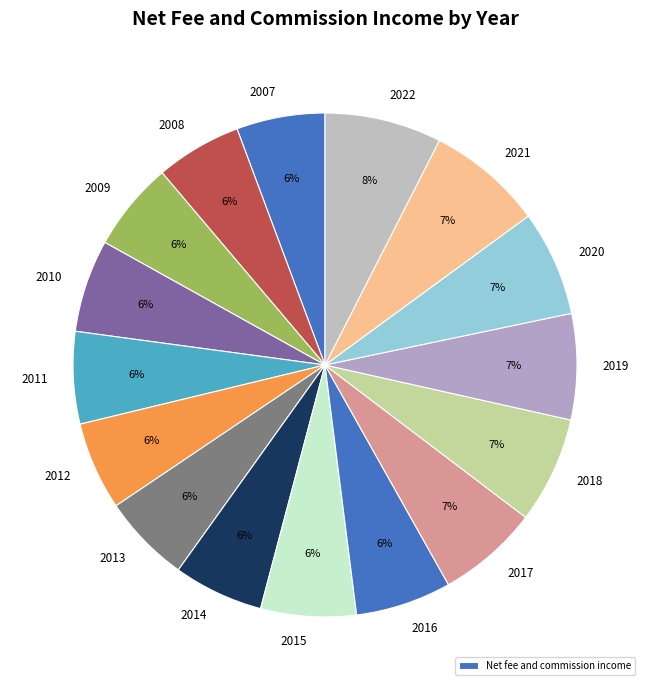

What is the largest slice in the pie chart?

2022